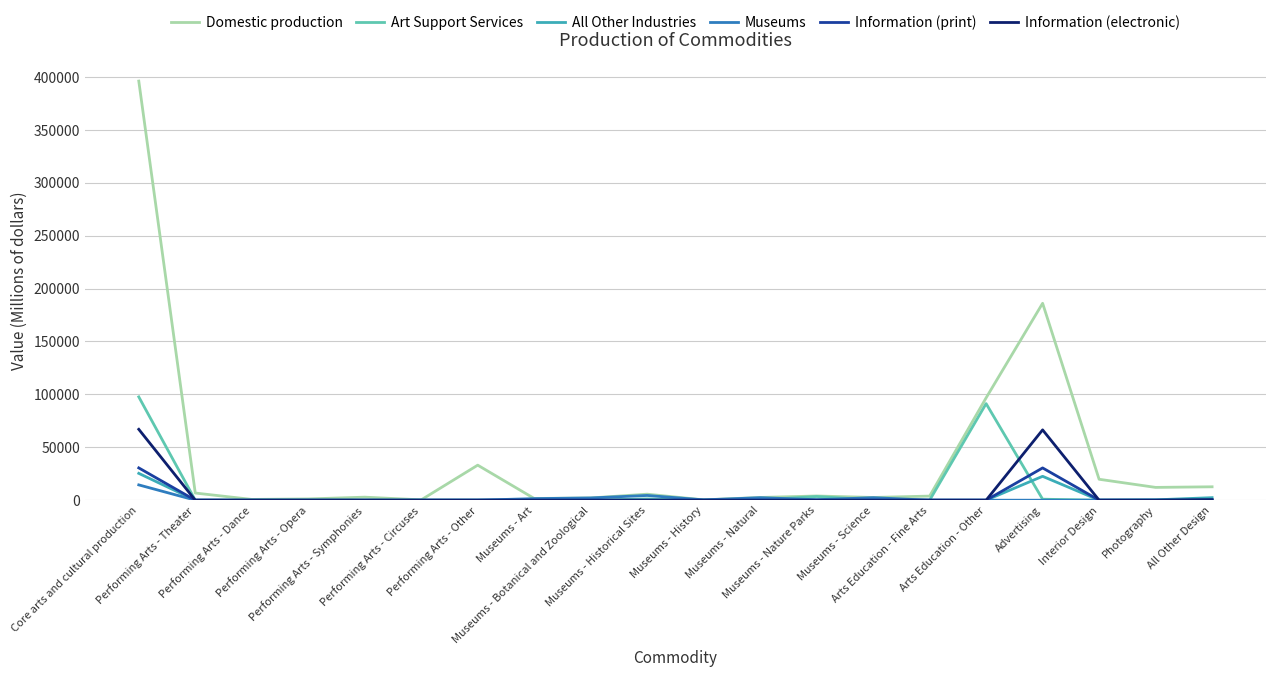

Which series has the largest total across all categories?

Domestic production